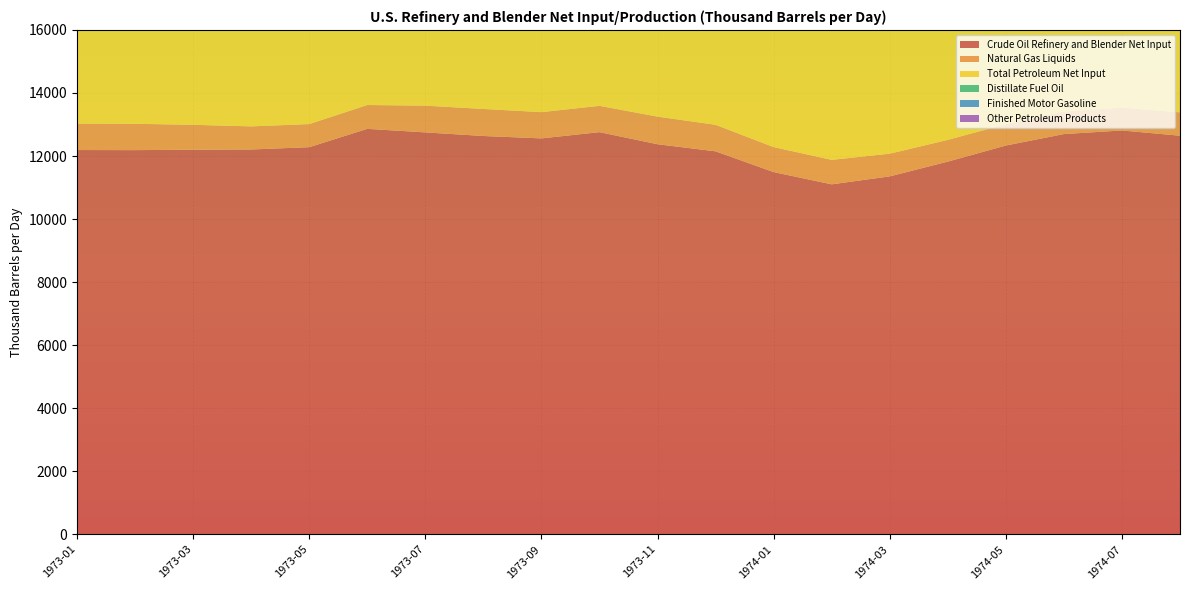

Reading left to right, what are all the values shown in this chart?

Crude Oil Refinery and Blender Net Input: 12190.4	12187.3	12200.7	12208.0	12280.7	12862.3	12749.5	12635.5	12559.6	12757.8	12374.1	12149.6	11490.5	11102.2	11355.1	11823.0	12333.3	12697.1	12811.0	12644.5
Natural Gas Liquids: 839.1	835.5	790.2	732.7	733.0	756.6	849.0	858.1	833.1	834.9	876.3	841.8	793.8	776.8	720.0	690.4	678.4	717.5	722.9	741.6
Total Petroleum Net Input: 13388.5	13151.6	12833.4	12879.9	13160.2	13861.5	13816.6	13778.8	13476.9	13718.1	13404.3	13314.0	12474.7	12137.0	11882.5	12680.1	13027.5	13510.1	13761.1	13670.2
Distillate Fuel Oil: 3027.8	2937.2	2667.1	2510.2	2543.9	2825.3	2751.6	2801.3	2812.6	2910.6	2922.4	3136.0	2880.2	2398.8	2226.3	2521.8	2704.5	2782.8	2791.8	2704.9
Finished Motor Gasoline: 6341.0	6855.0	6149.9	6377.2	6714.4	6993.1	6986.2	6879.9	6619.3	6620.9	6375.3	6099.0	5900.0	5969.3	5982.0	6311.0	6328.6	6663.1	6792.7	6814.8
Other Petroleum Products: 2140.3	1473.9	2168.3	2228.7	2226.7	2398.1	2432.4	2483.0	2408.5	2453.3	2291.9	2184.5	1975.5	2052.5	2008.2	2119.6	2206.4	2371.9	2471.7	2454.9